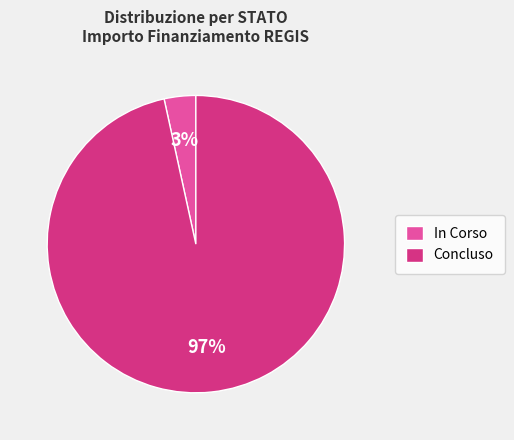

True or false: In Corso accounts for 3% of the total.

True